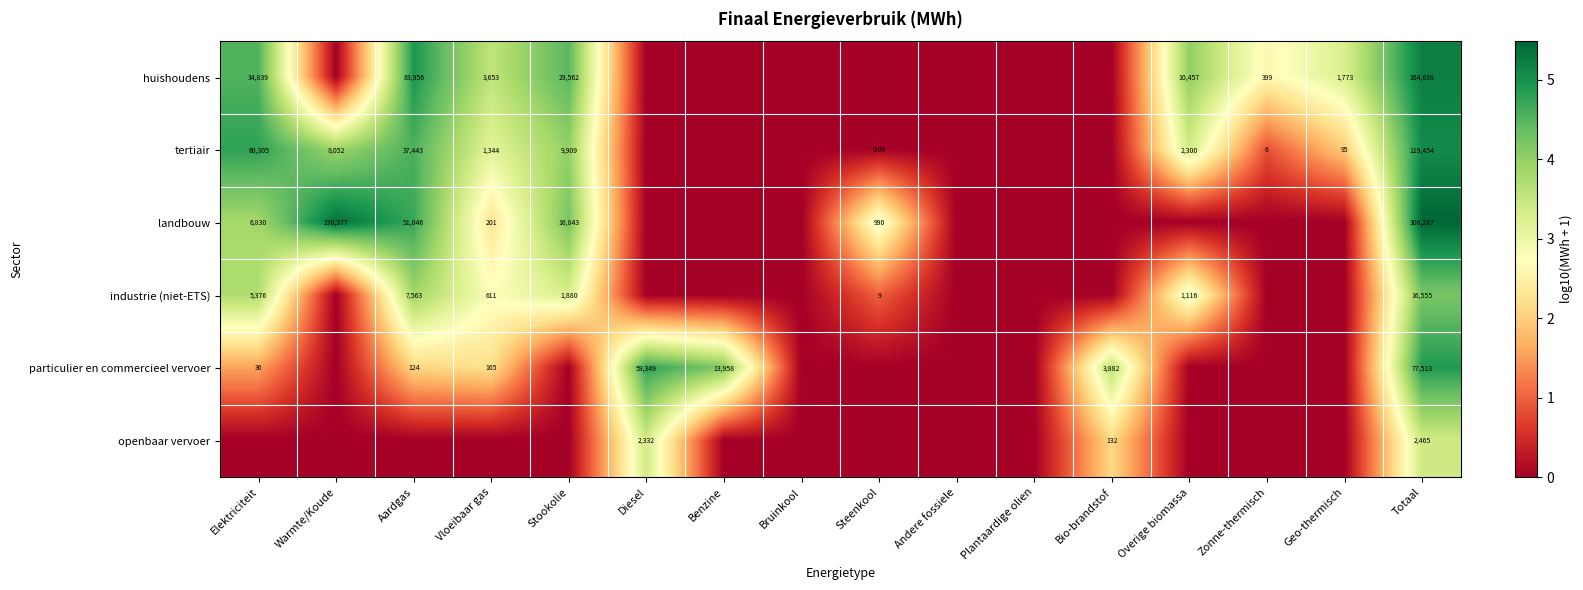

What is the difference between the particulier en commercieel vervoer values at Vloeibaar gas and Zonne-thermisch?

2.2